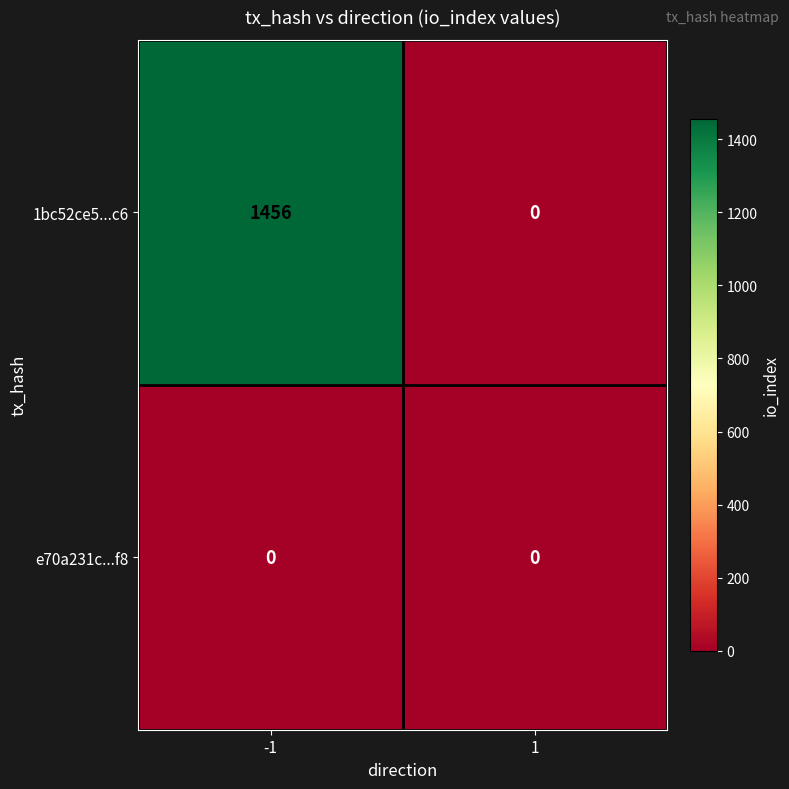

Reading left to right, transcribe all the data shown in this chart.

1bc52ce5...c6: -1=1456	1=0
e70a231c...f8: -1=0	1=0